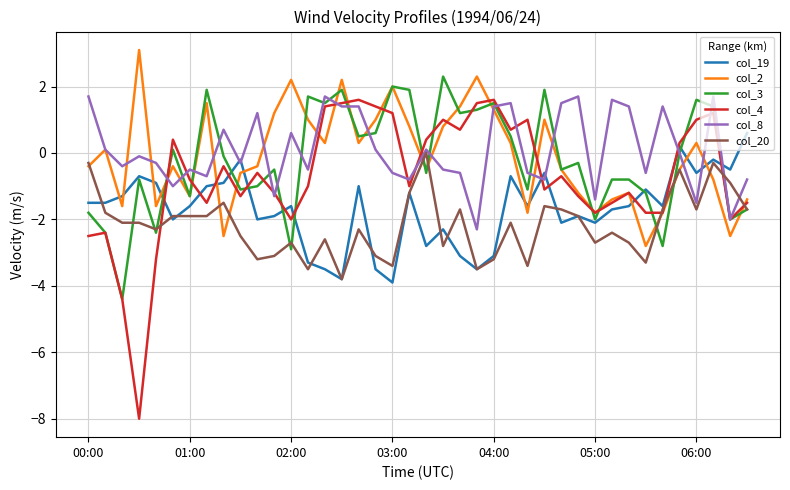

Which series has the largest range (max minus min)?

col_4